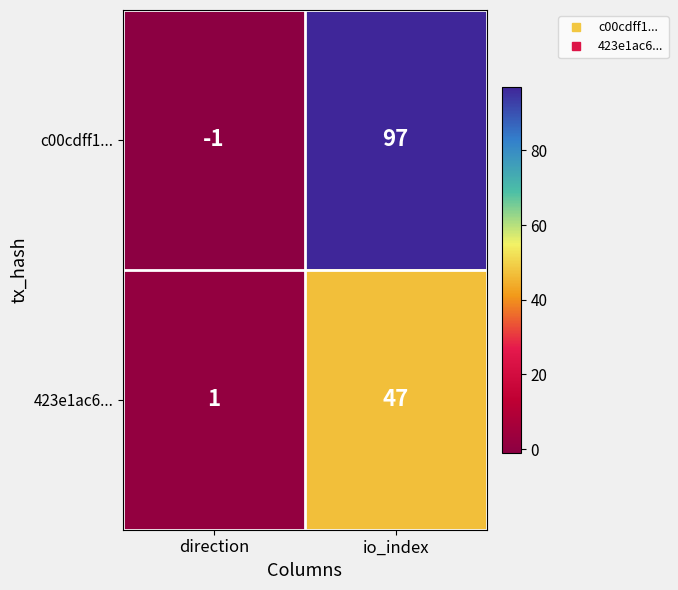

Which series has the widest spread of values?

c00cdff1...